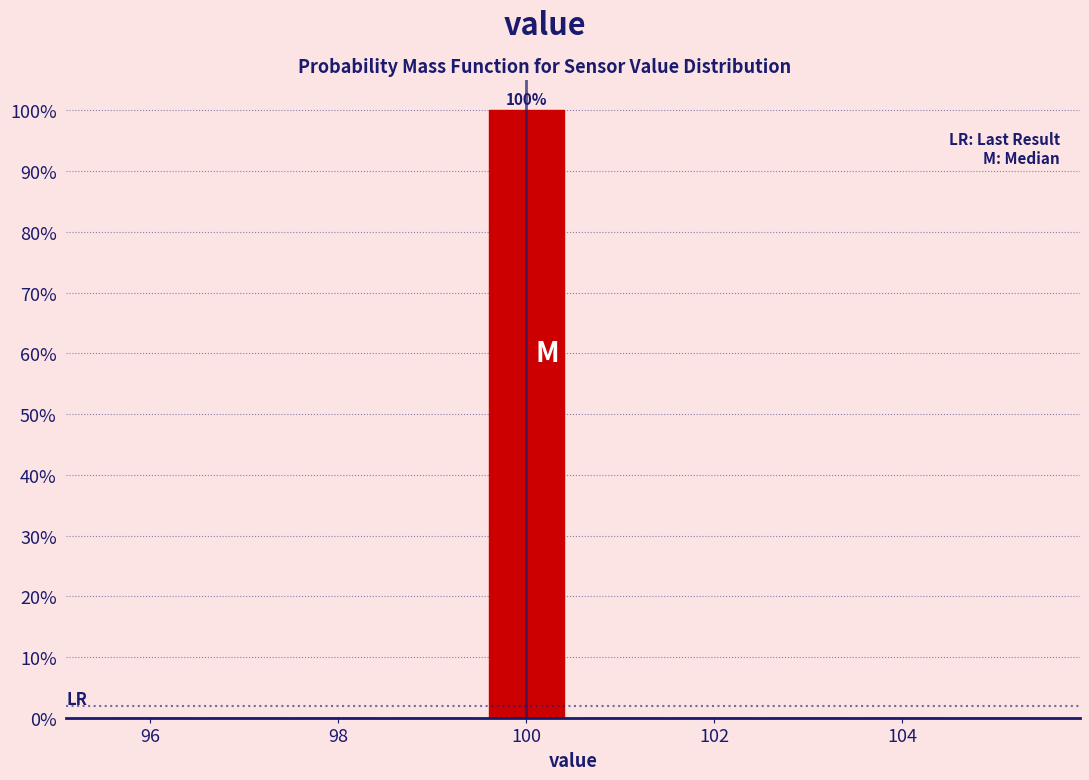

Over which range of the x-axis is the bar tallest?

99.5 to 100.5